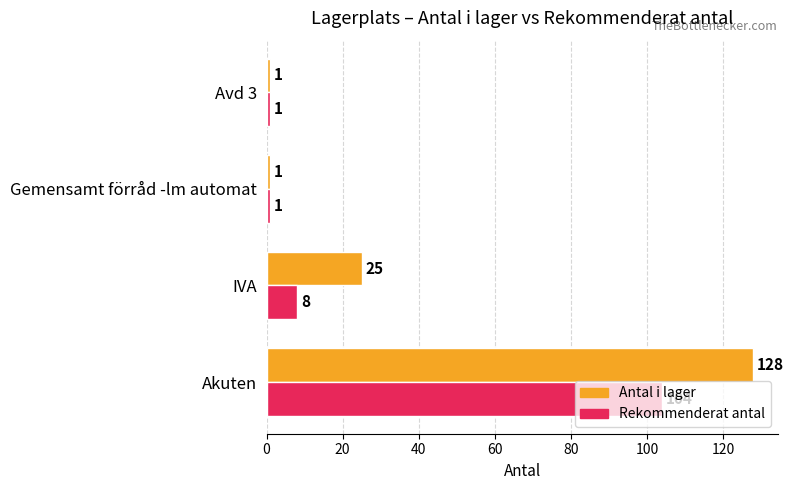

The value of Rekommenderat antal at Akuten is 56. True or false?

False